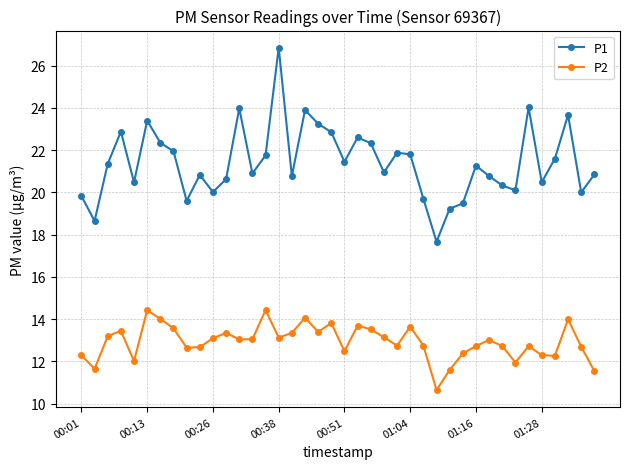

What is the difference between the second highest and second lowest values in the P1 series?

5.4